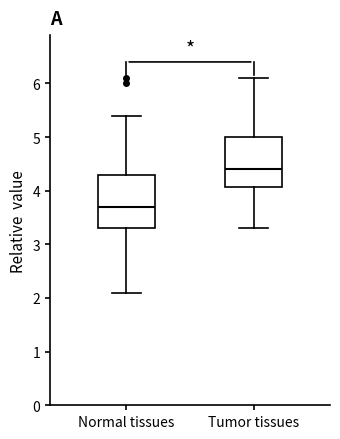

Reading left to right, read every box against the y-axis: the position of its median line, the range the box covers, and the ends of its whiskers. The values are not printed on the chart, so give them approximately, as read against the axis.

Normal tissues: median 3.7, box 3.3 to 4.3, whiskers 2.1 to 5.4
Tumor tissues: median 4.4, box 4.1 to 5.0, whiskers 3.3 to 6.1